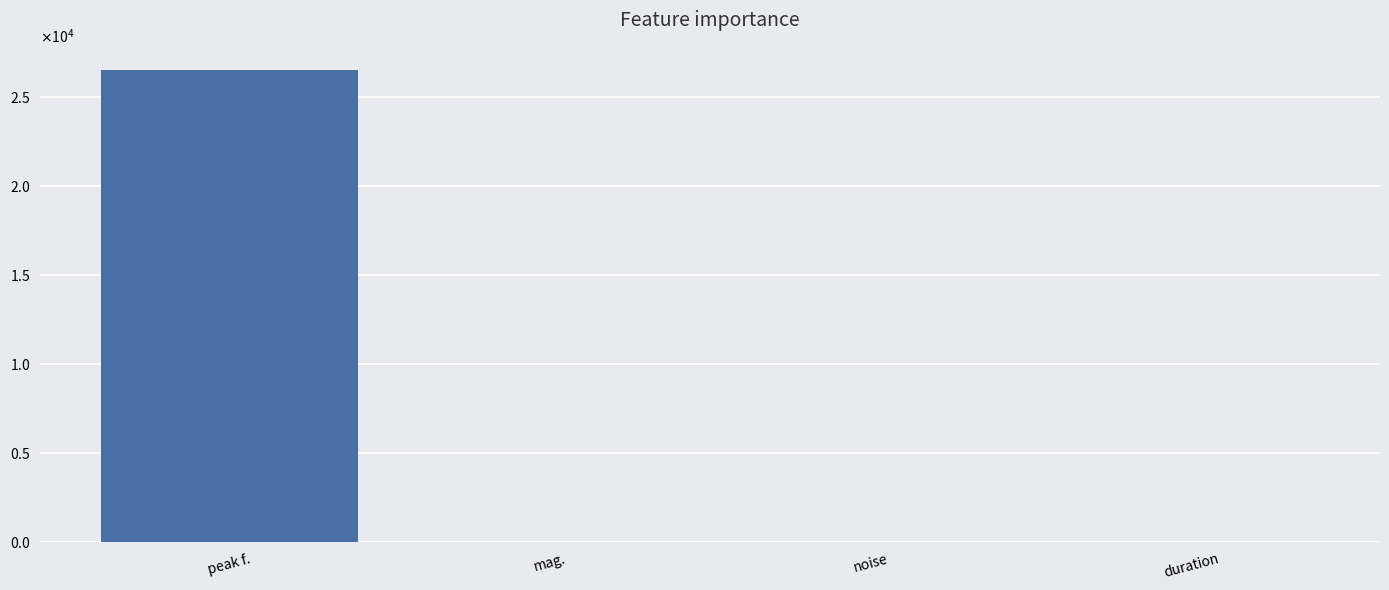

Are the bars horizontal?

No